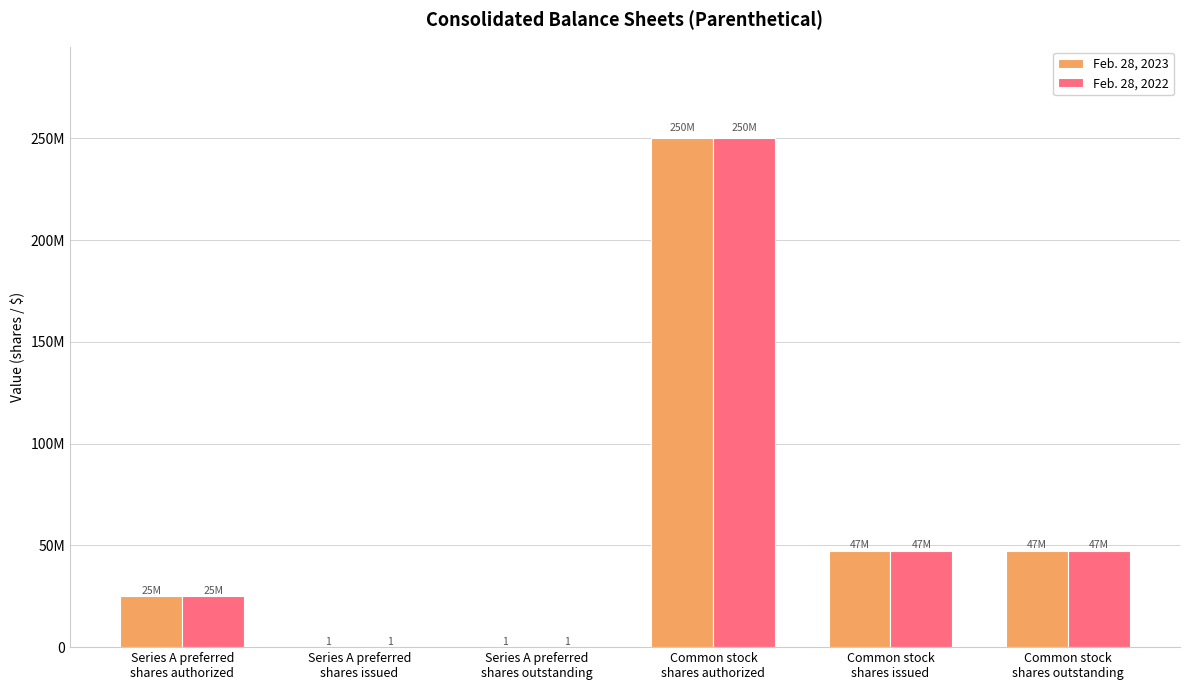

At which category is the sum across all series the highest?

Common stock
shares authorized